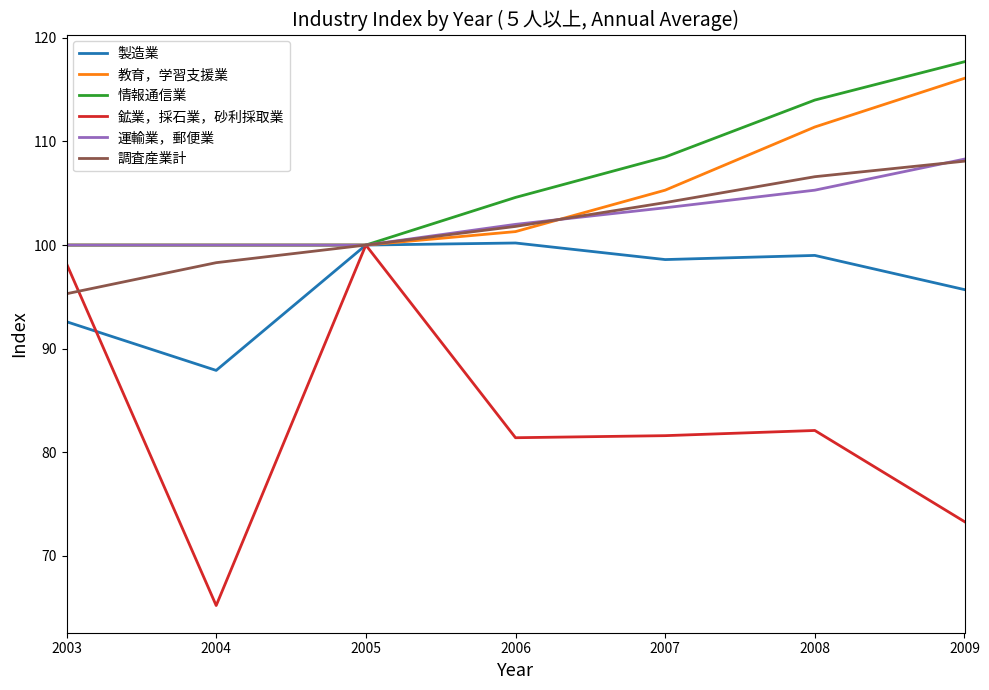

What is the highest value of the 運輸業，郵便業 series?

108.3